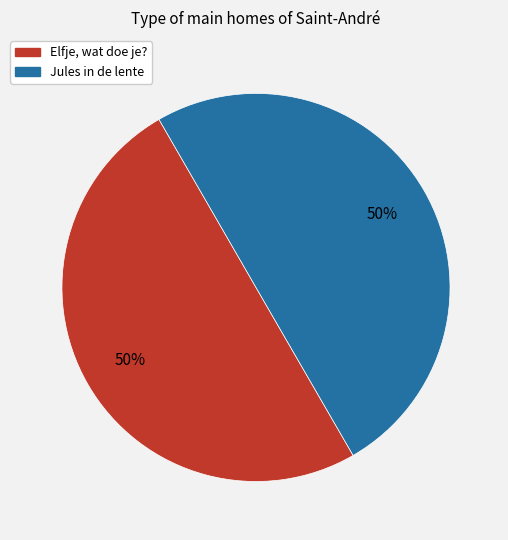

Do Elfje, wat doe je? and Jules in de lente together represent more than half of the pie?

Yes